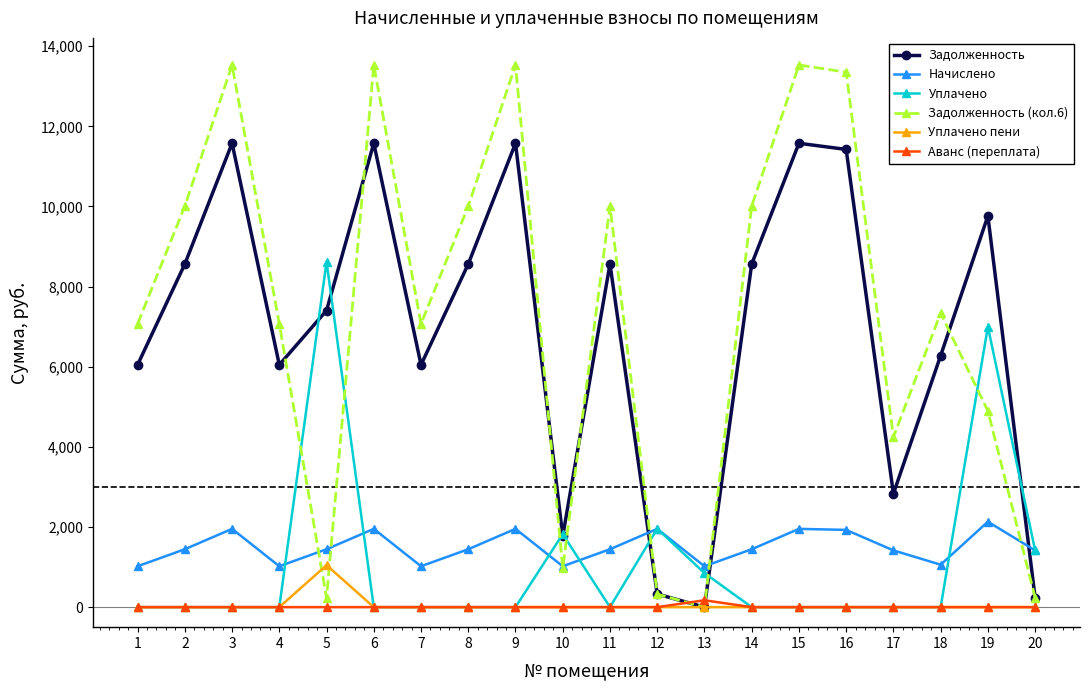

Between which two adjacent categories do Начислено and Задолженность first intersect?

11 and 12